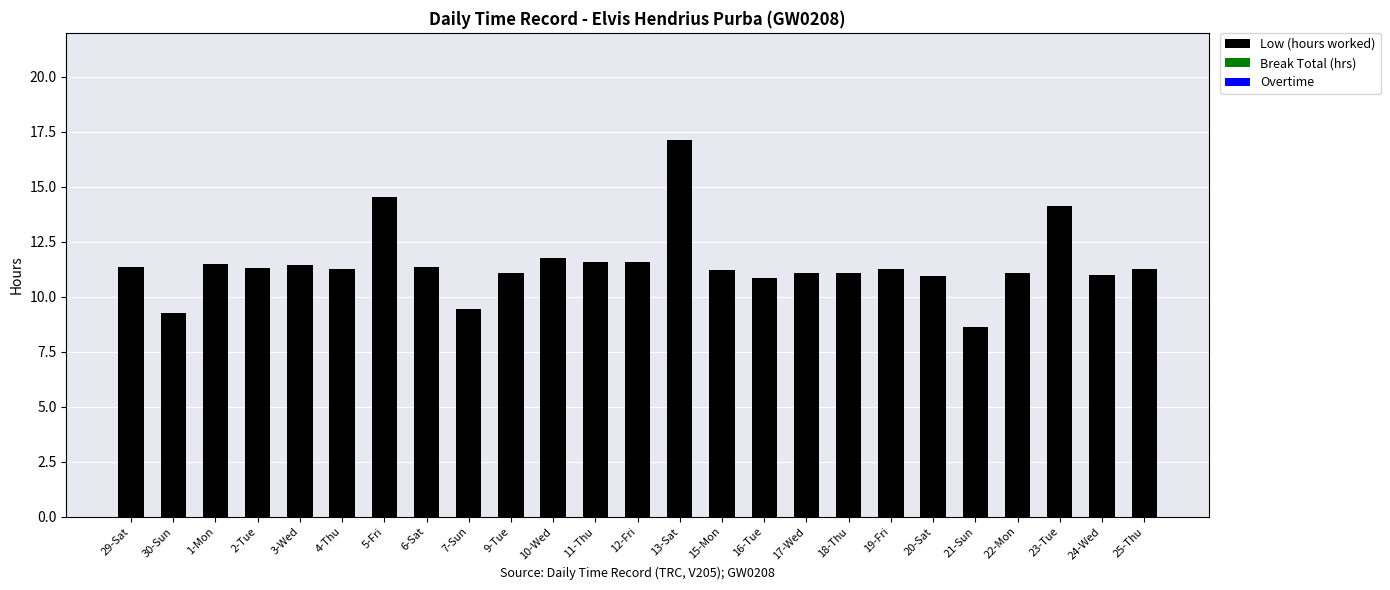

What is the difference between the maximum and minimum values?

8.5